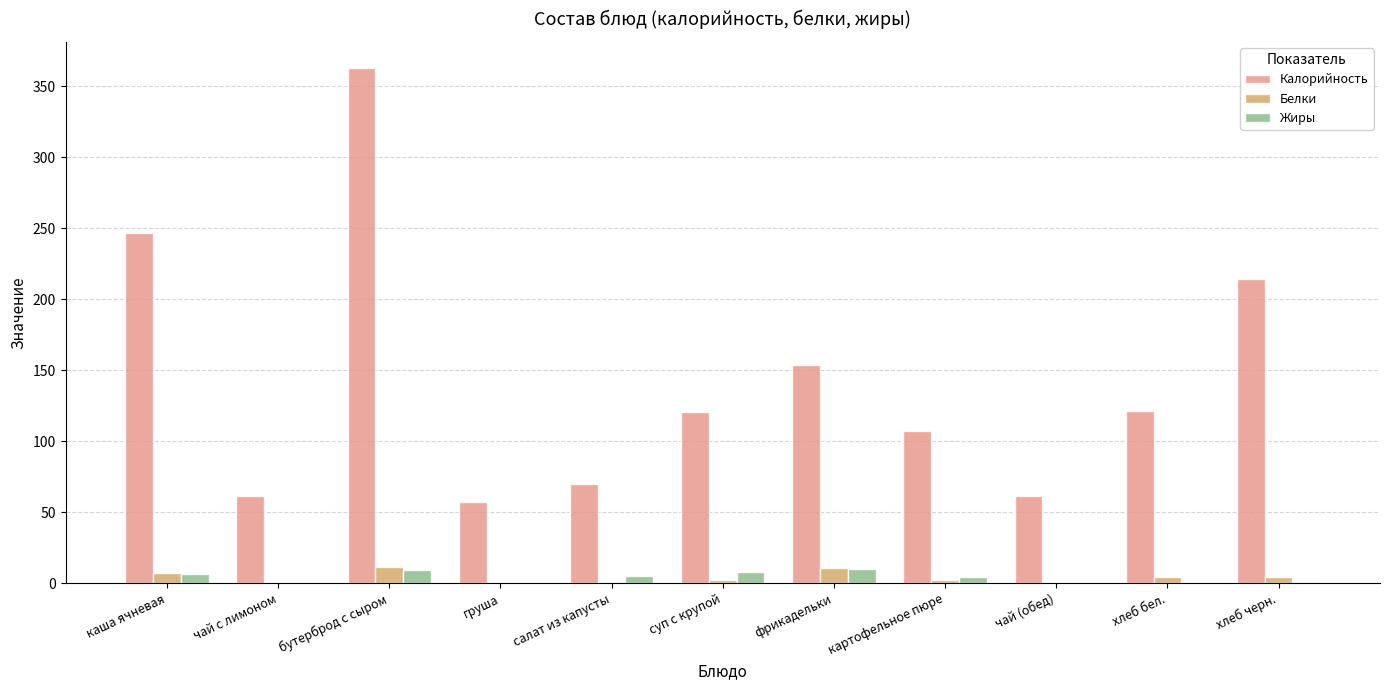

Which series has the largest total across all categories?

Калорийность